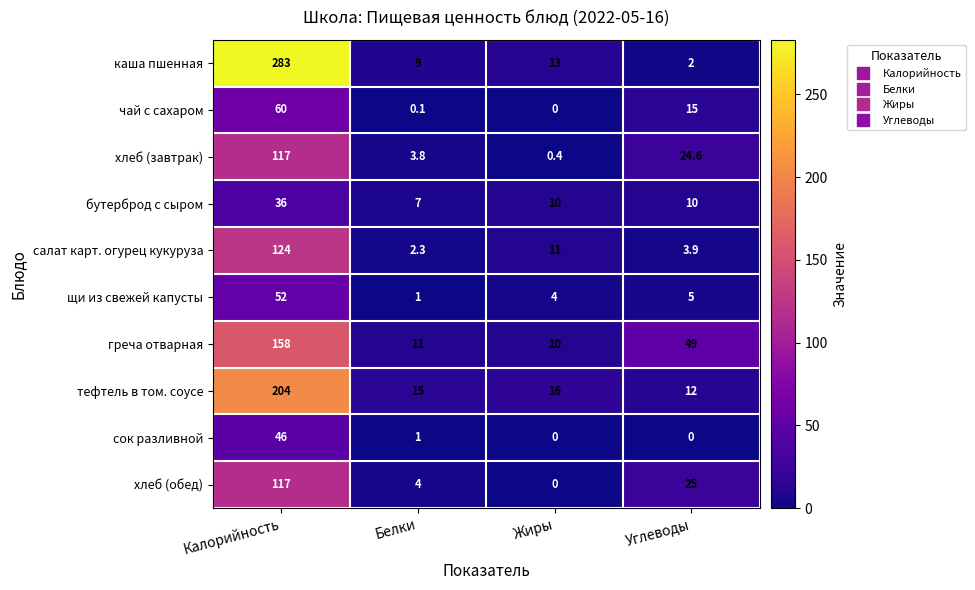

What is the maximum value shown in the chart?

283.0